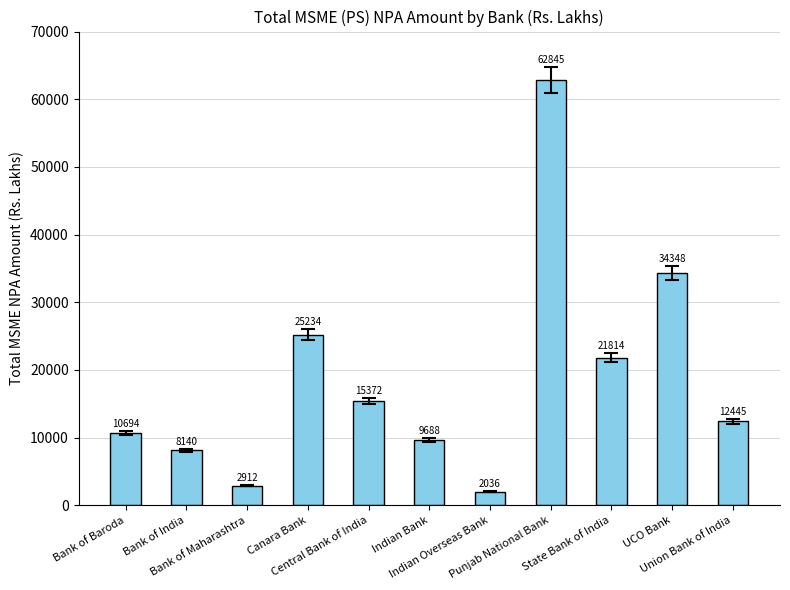

Rank the categories by value from highest to lowest.

Punjab National Bank, UCO Bank, Canara Bank, State Bank of India, Central Bank of India, Union Bank of India, Bank of Baroda, Indian Bank, Bank of India, Bank of Maharashtra, Indian Overseas Bank